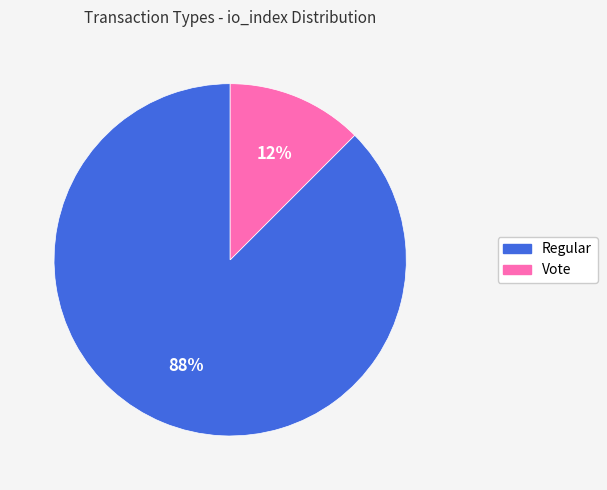

Count the number of slices in the pie.

2